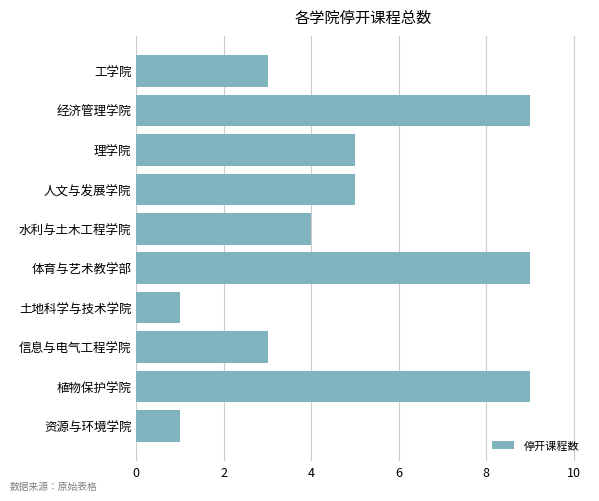

Reading bottom to top, extract all data points from this chart.

1	9	3	1	9	4	5	5	9	3